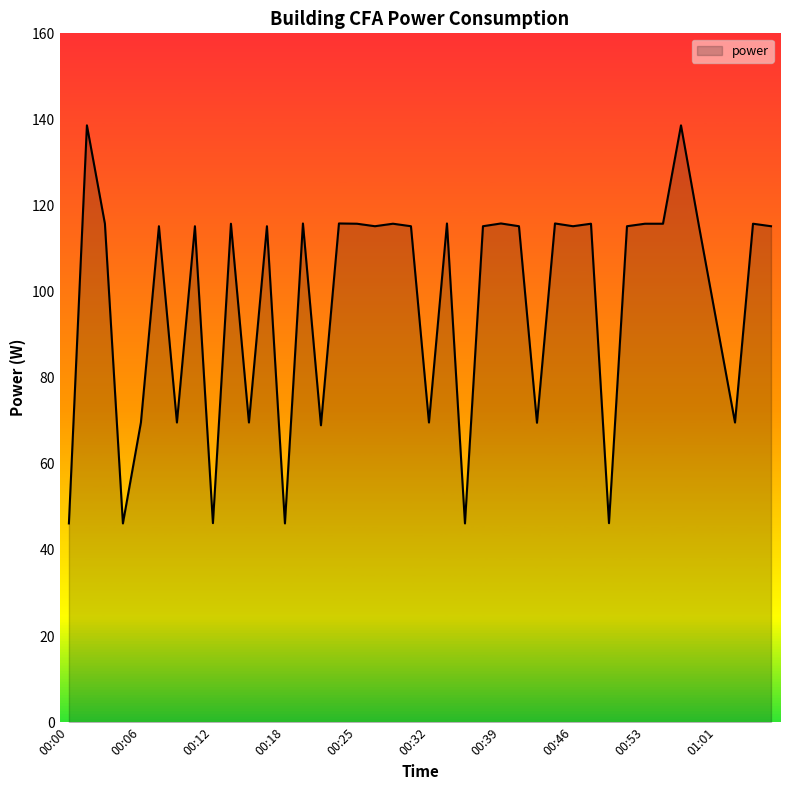

What is the difference between the maximum and minimum values?

92.5